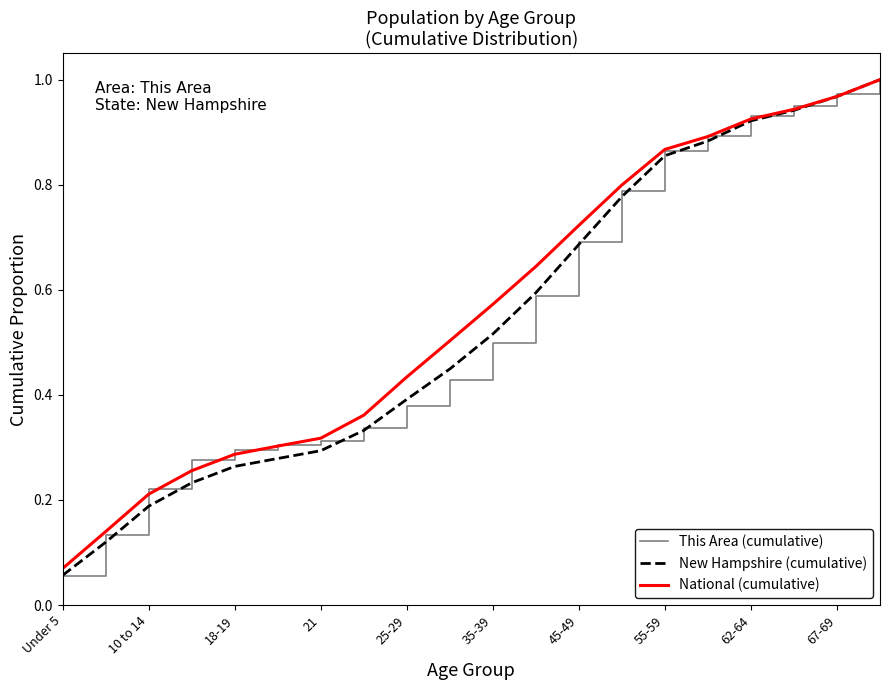

What are all the series names shown in the legend?

This Area (cumulative), New Hampshire (cumulative), National (cumulative)